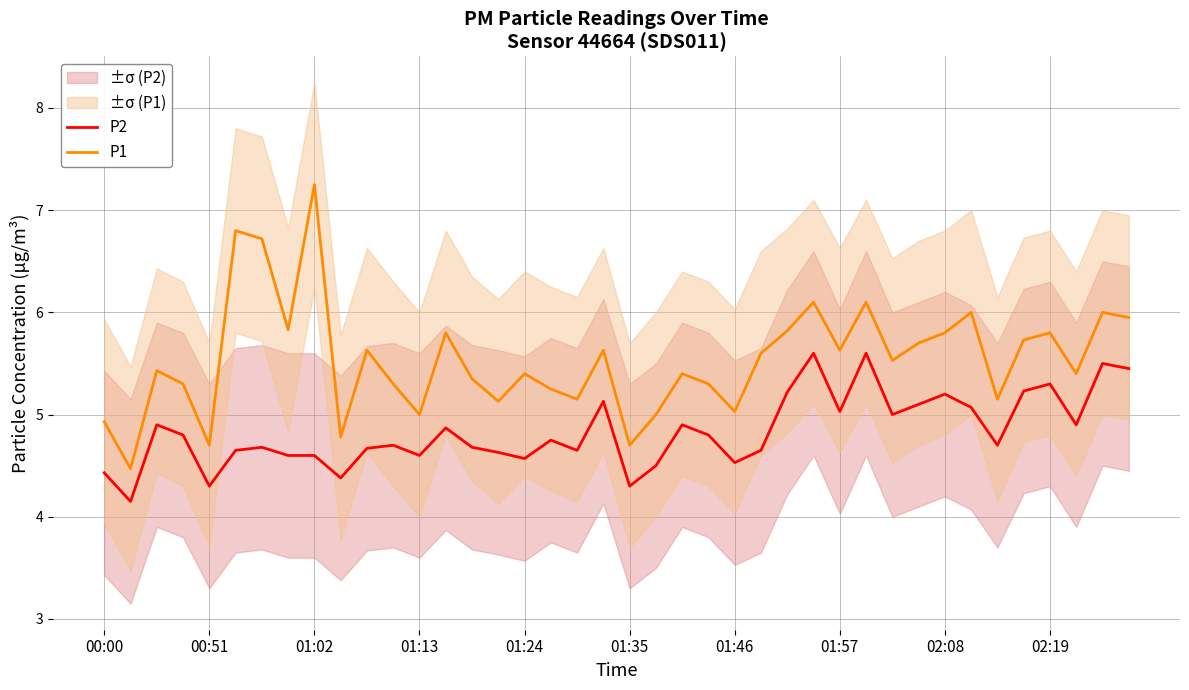

True or false: P1 has more than 1 interior local peaks.

True